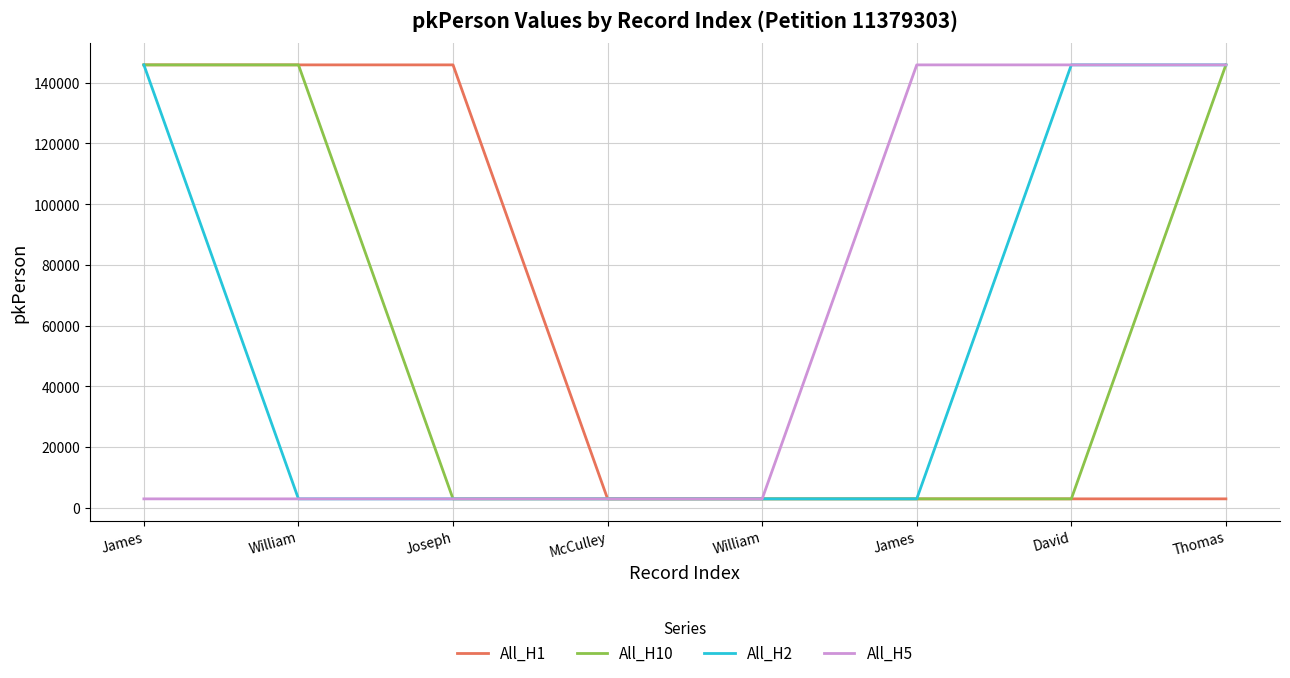

Does the chart have visible grid lines?

Yes